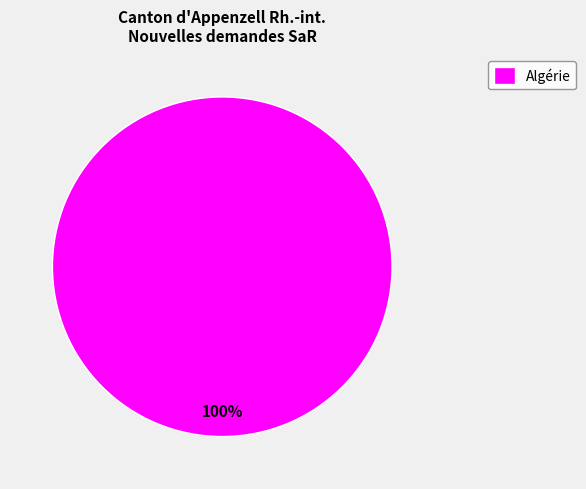

Rank the categories by value from lowest to highest.

Algérie